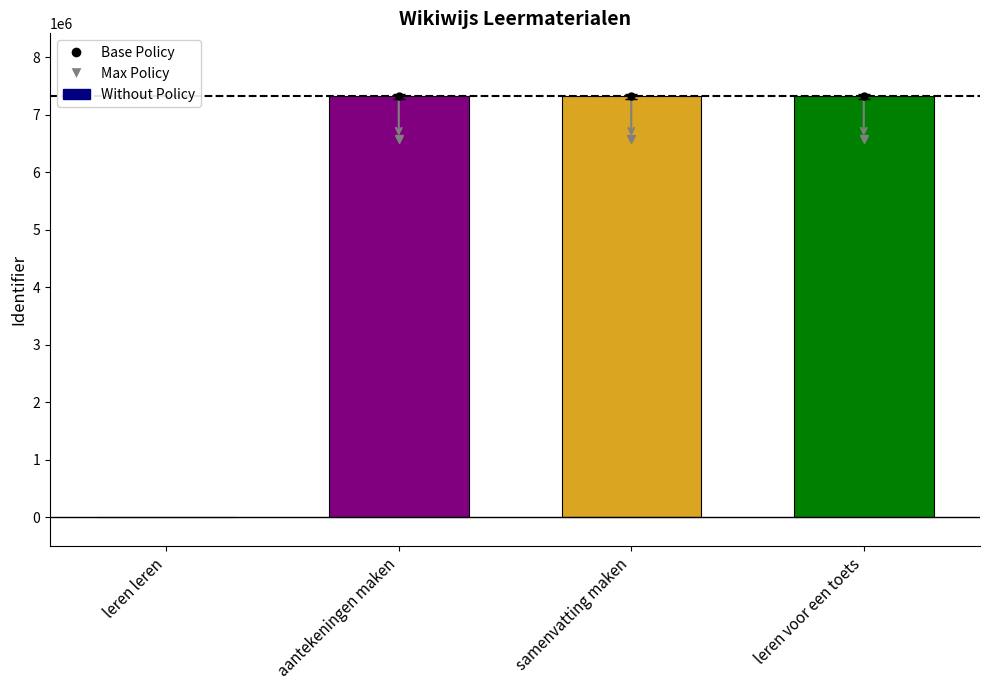

What is the greatest value displayed?

7318173